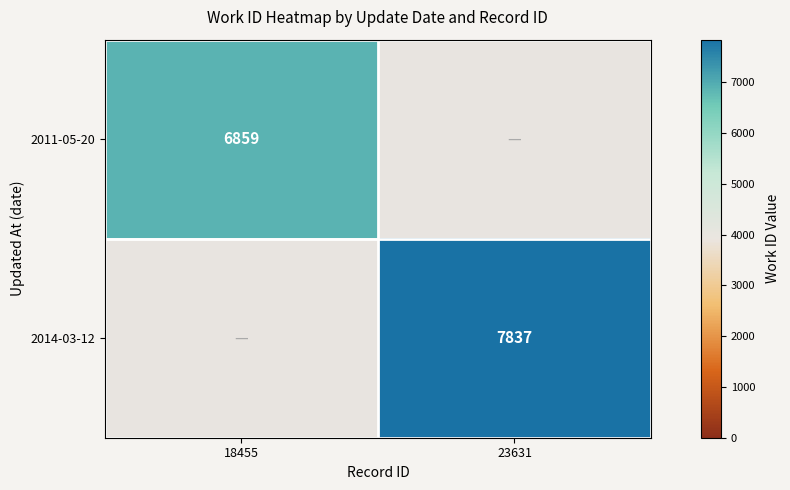

Is the value of 2011-05-20 at 18455 greater than the value of 2014-03-12 at 23631?

No